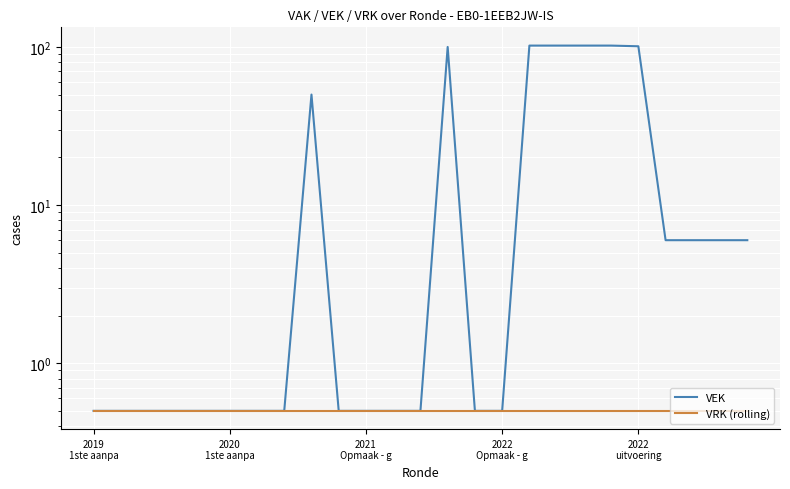

Is it true that VEK equals 158.6 at 19?

False